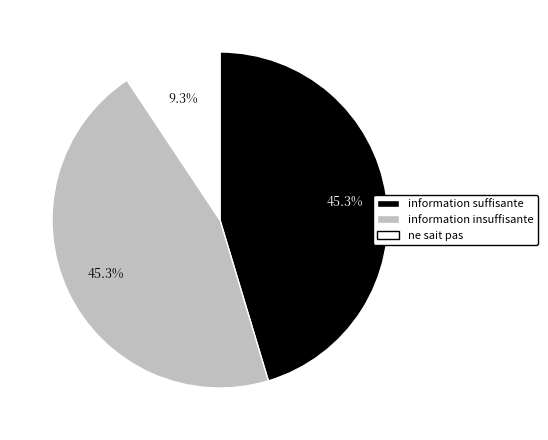

Is there a majority slice in this chart?

No